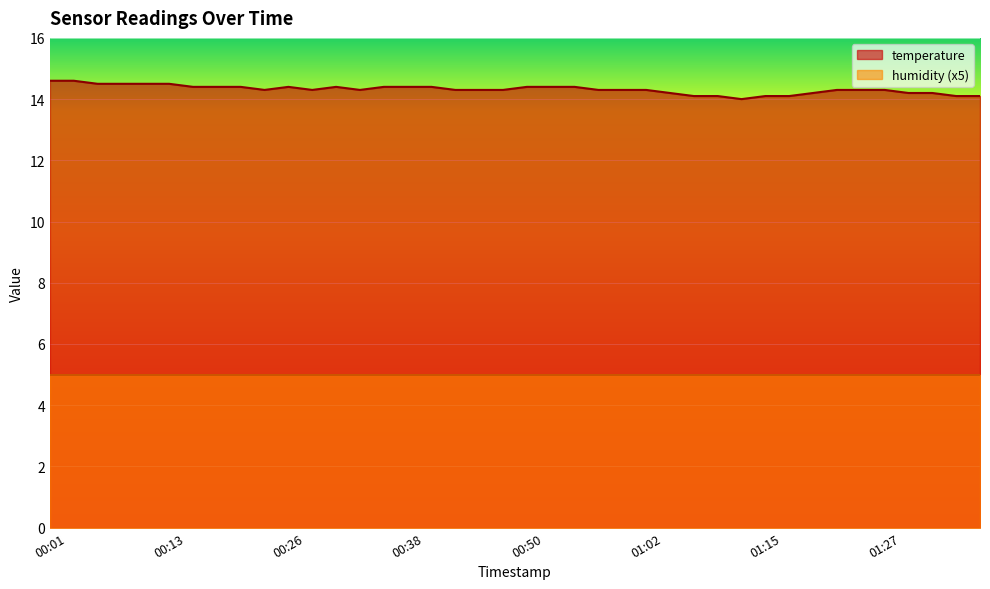

What value does the data have at 00:11?

14.5